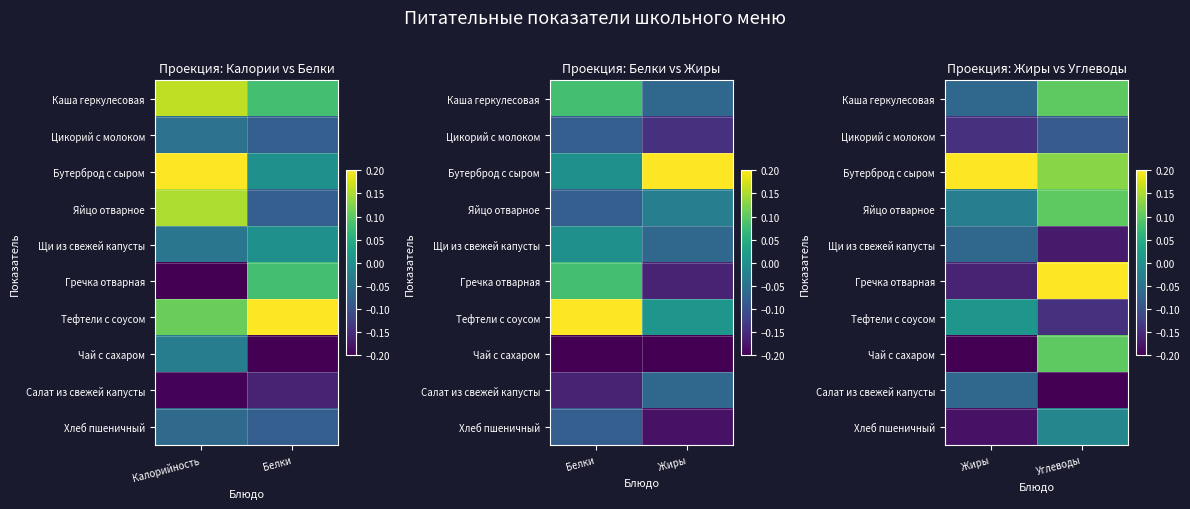

Which category has the highest value in the Чай с сахаром series?

Углеводы